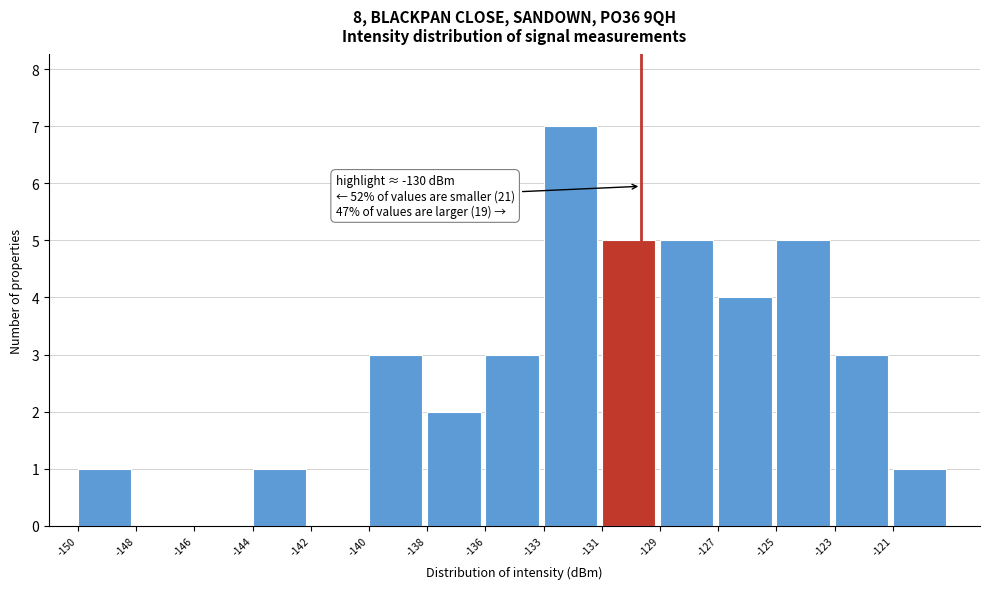

Reading left to right, list all the values displayed in this chart.

-150=1	-148=0	-146=0	-144=1	-142=0	-140=3	-138=2	-136=3	-133=7	-131=5	-129=5	-127=4	-125=5	-123=3	-121=1